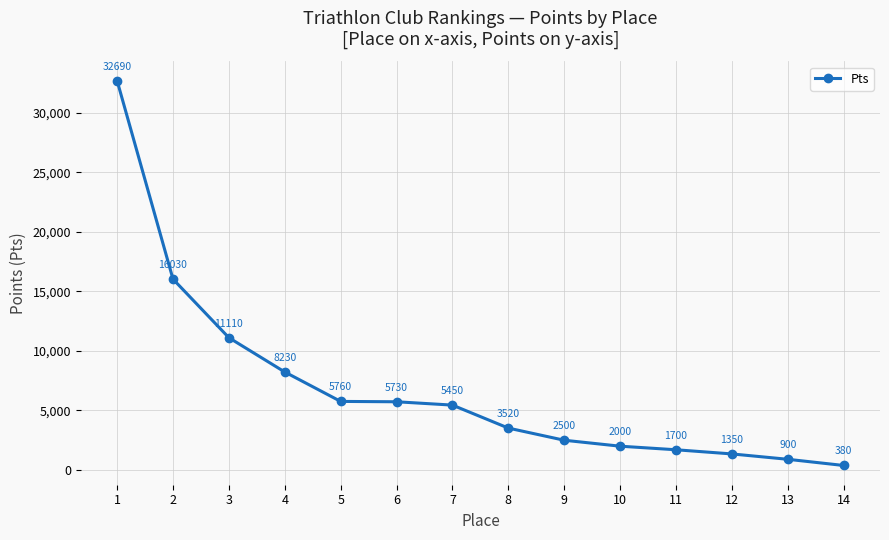

Is it true that the value at 13 is 900?

True